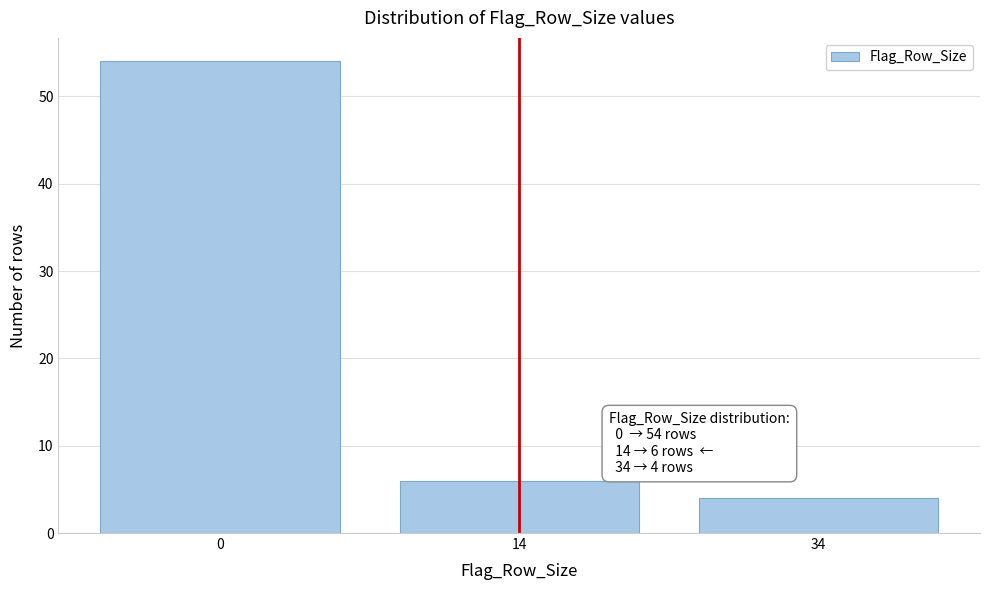

Reading left to right, extract all data points from this chart.

0=54	14=6	34=4